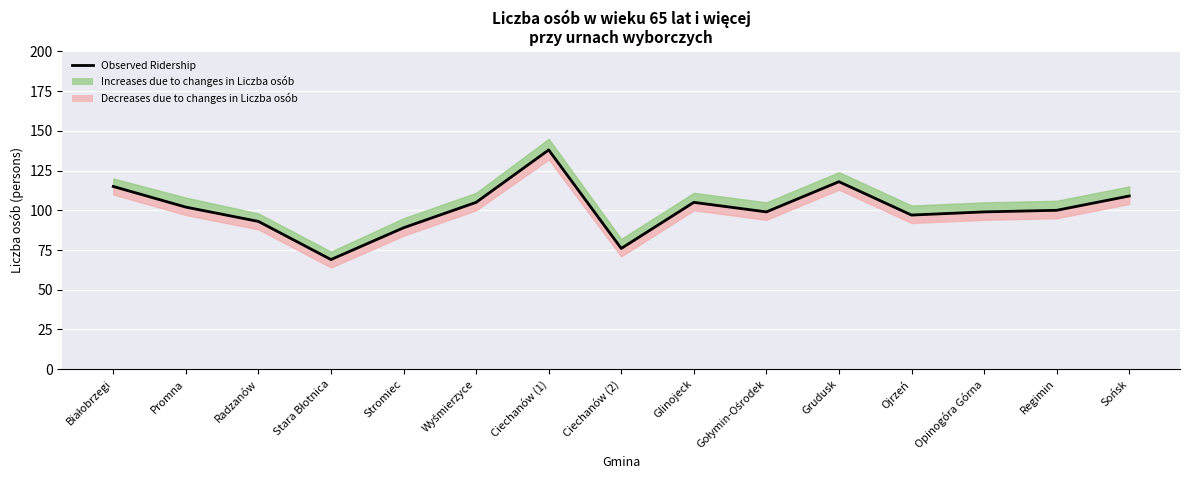

What is the sum of all values?

1514